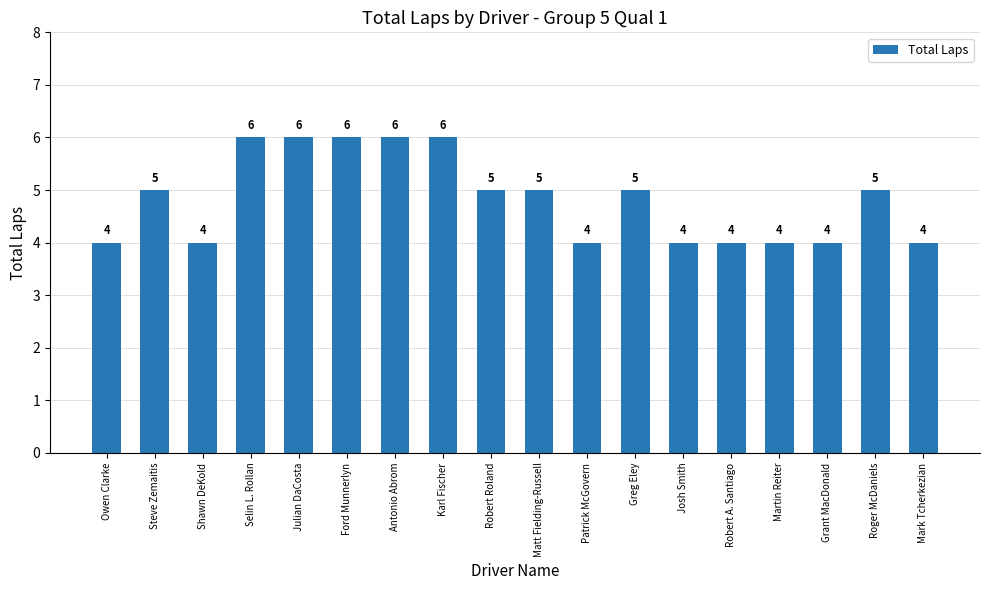

How many distinct data groups are displayed?

1